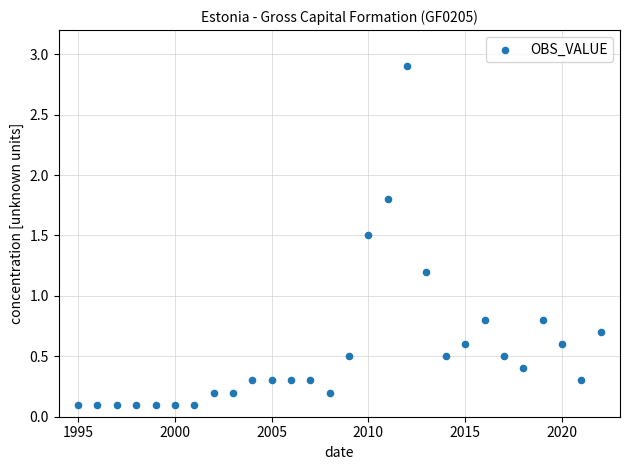

What is the range of X values (max minus min)?

27.0